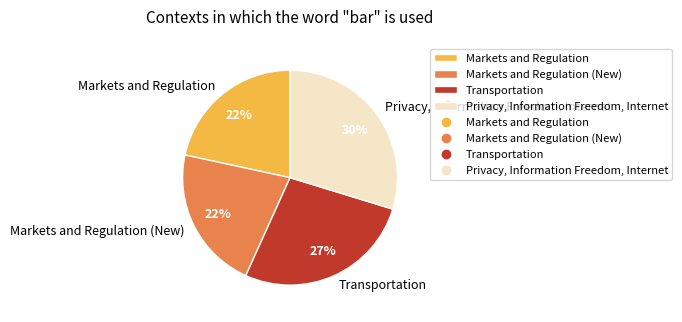

To the nearest percent, what is the average slice percentage?

25%